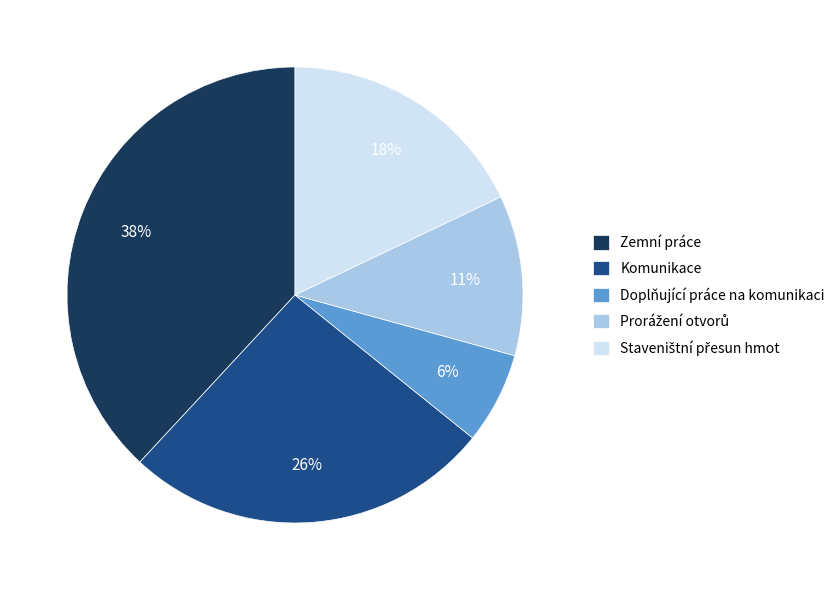

Between Doplňující práce na komunikaci and Komunikace, which is larger?

Komunikace